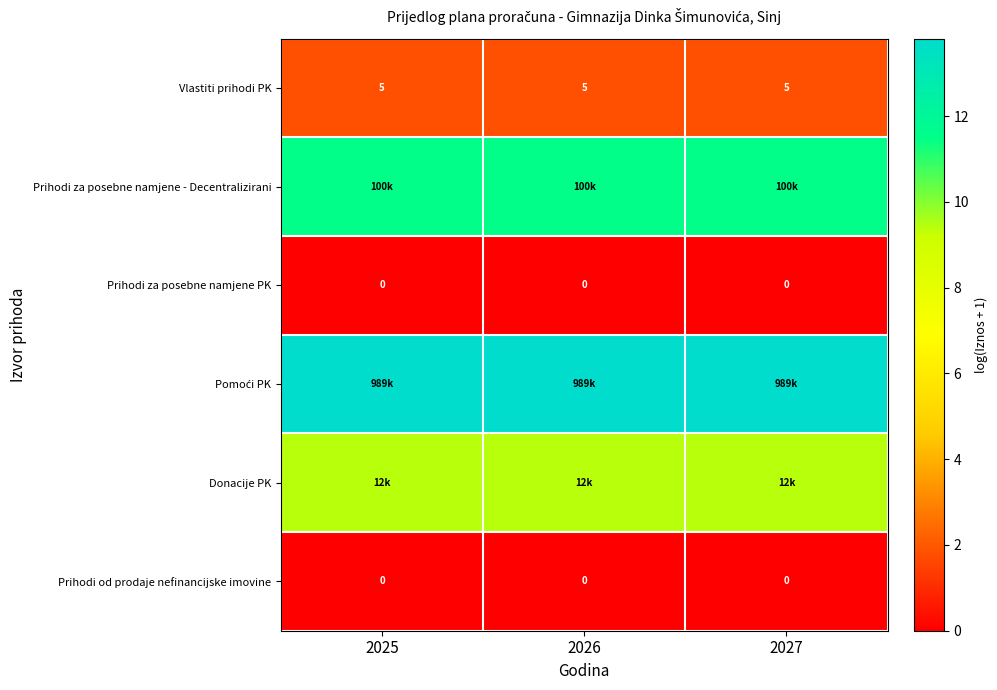

Which has a higher value, 2025 or 2026?

2025